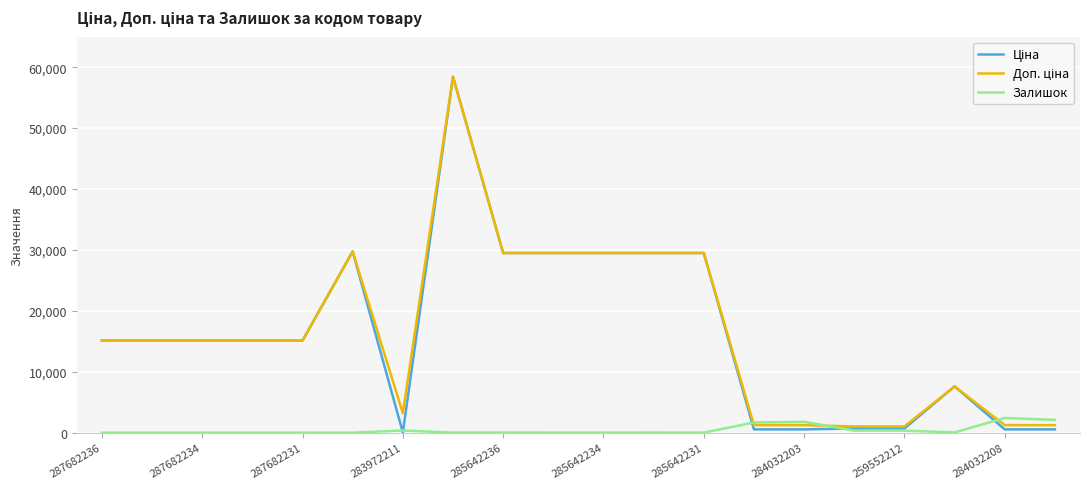

What is the greatest value displayed?

58426.5